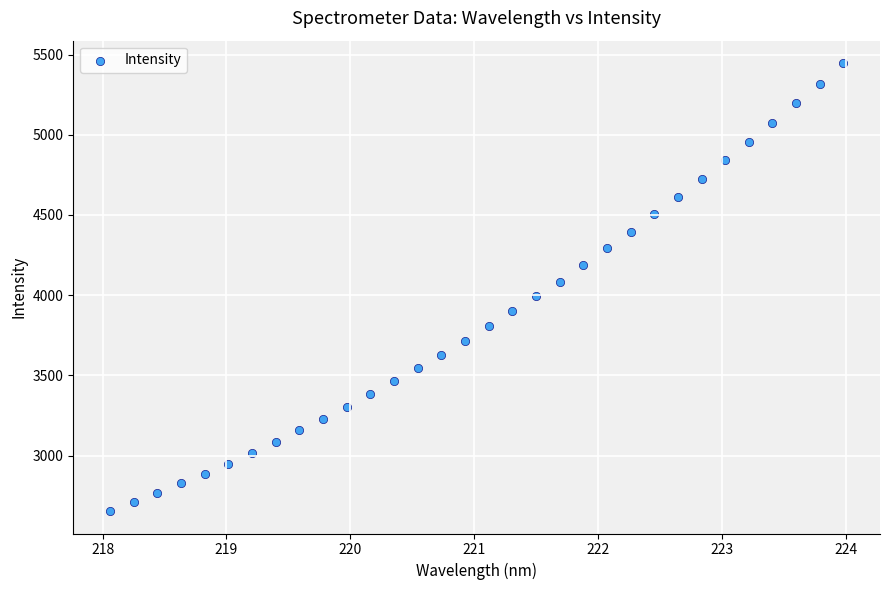

What is the range of X values (max minus min)?

5.9